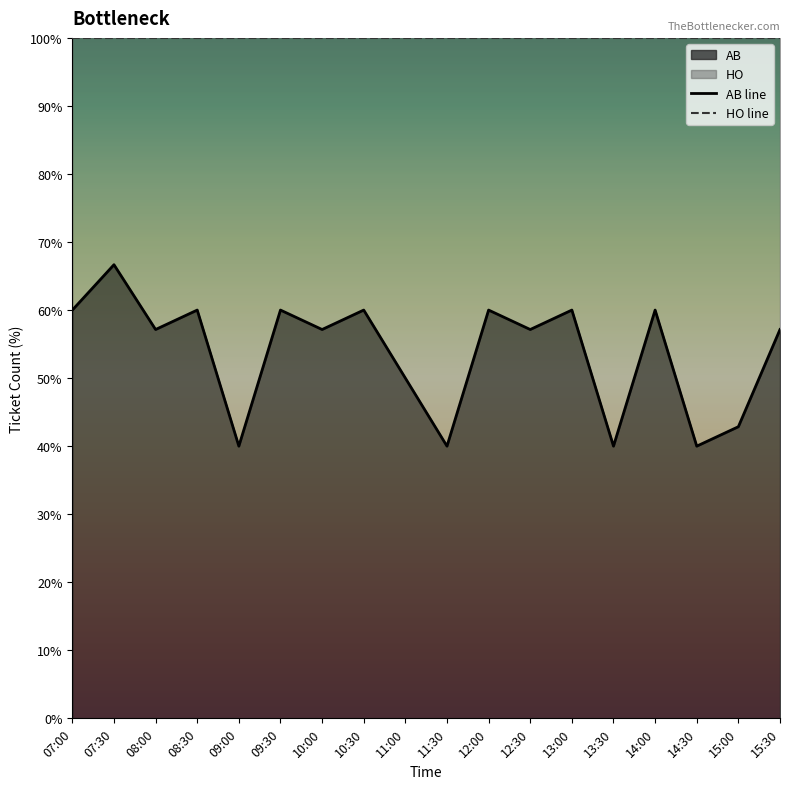

How many data points does each series have?

18